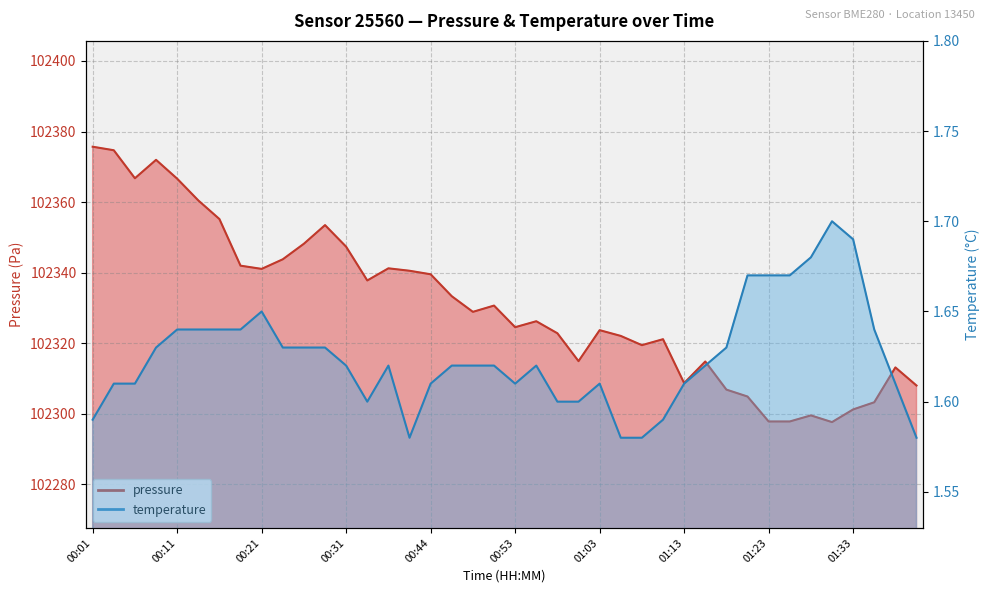

Count the number of categories in the chart.

40